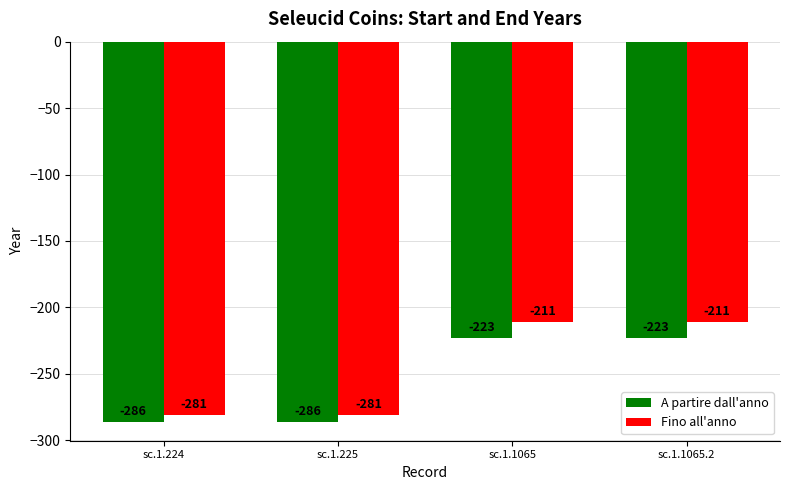

Rank the series by their average value, from lowest to highest.

A partire dall'anno, Fino all'anno